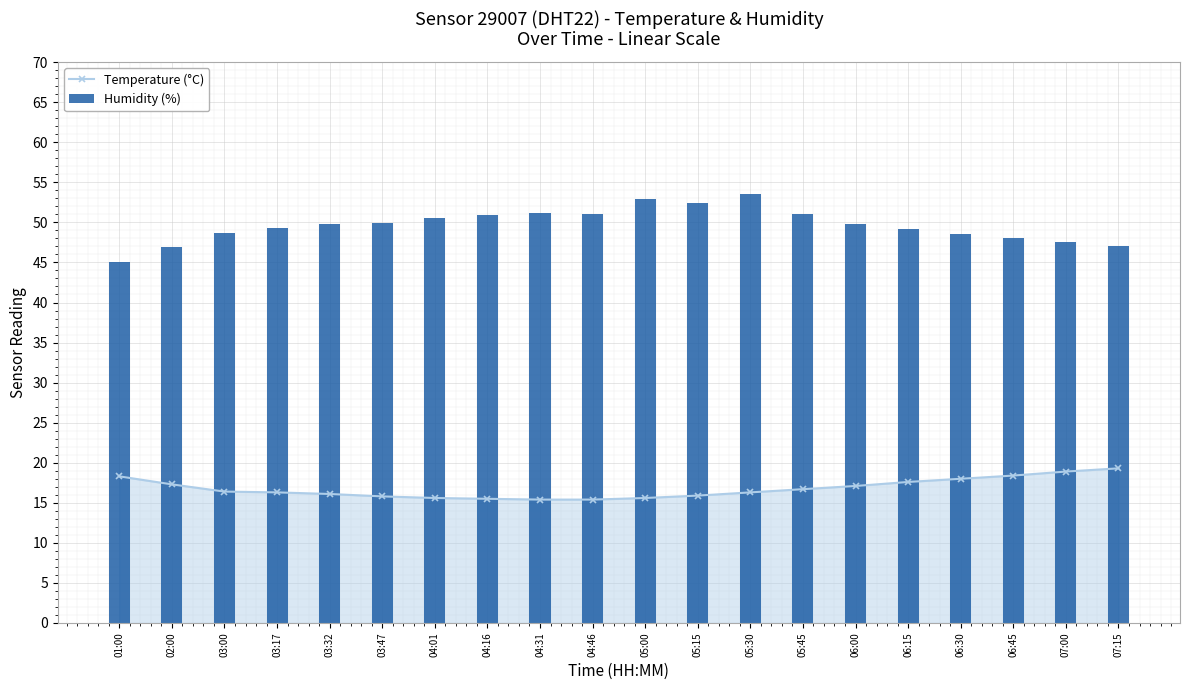

What is the value of the Humidity (%) bar at the 16th from the left?

49.2